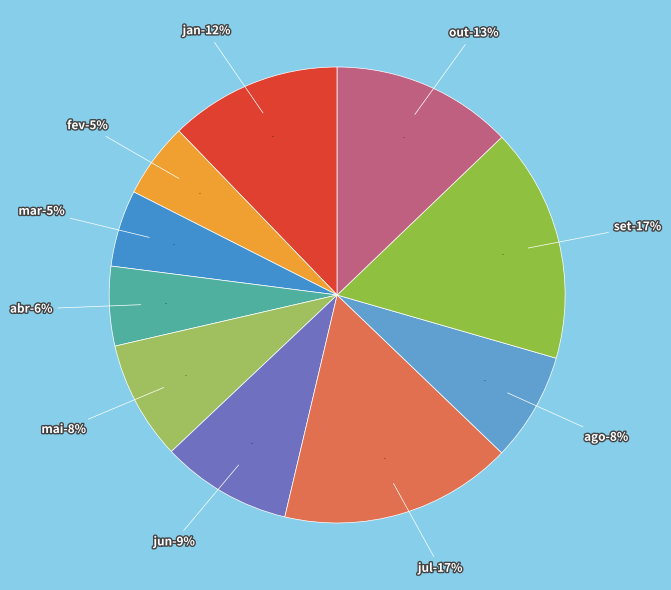

Does jan account for over 50% of the chart?

No